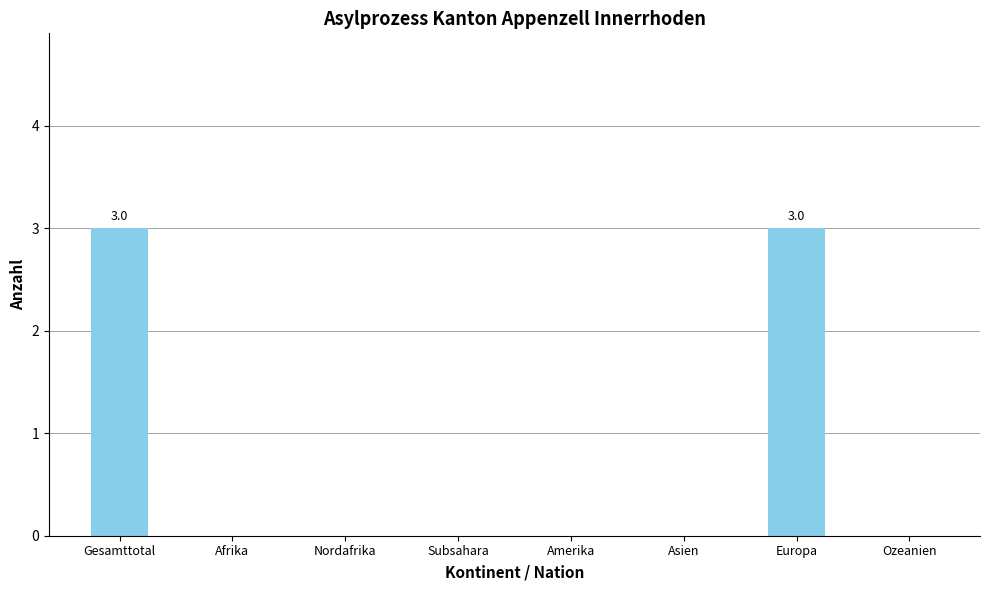

What is the greatest value displayed?

3